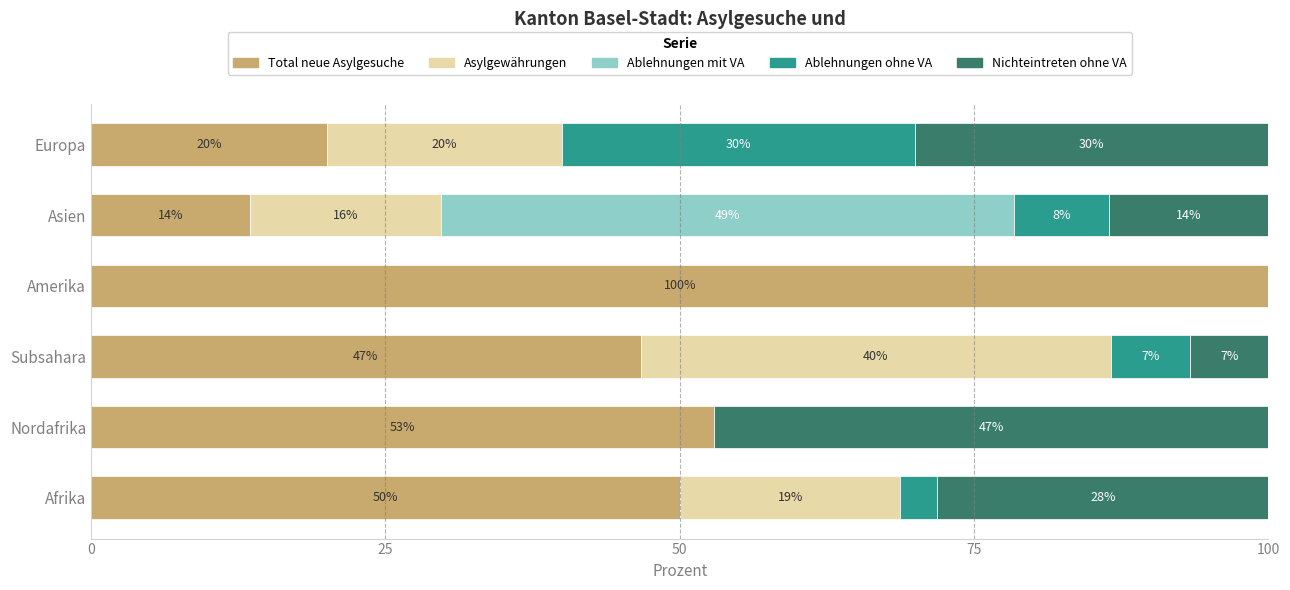

Is it true that Total neue Asylgesuche equals 23.2 at Afrika?

False